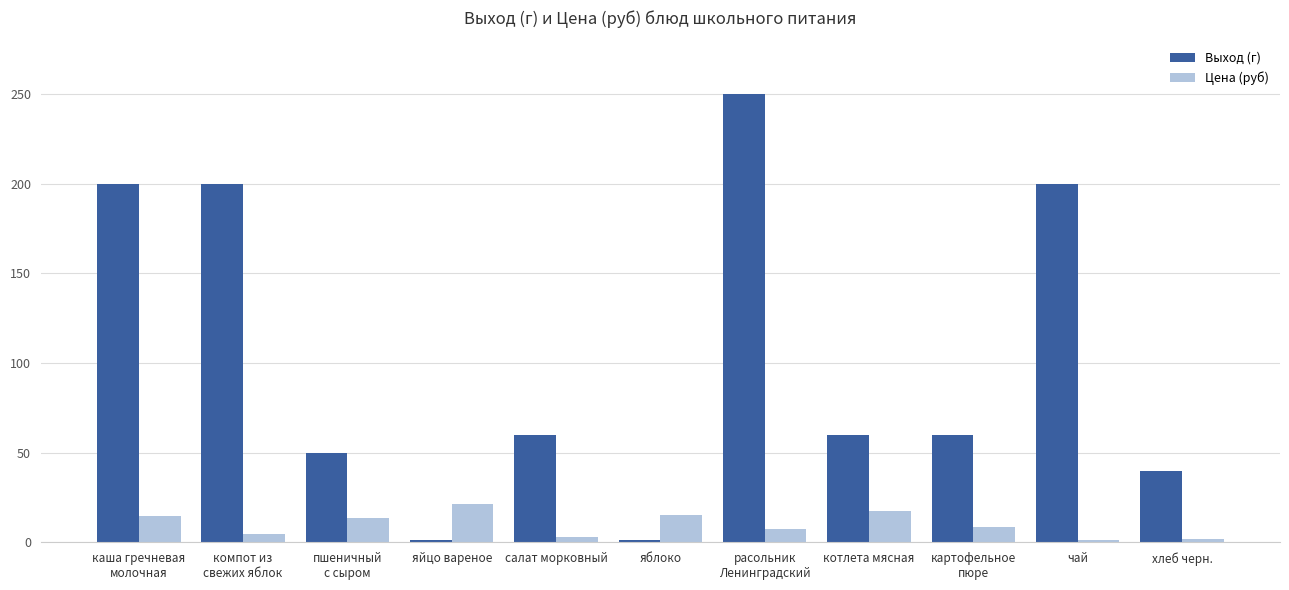

Rank the series by their average value, from lowest to highest.

Цена (руб), Выход (г)